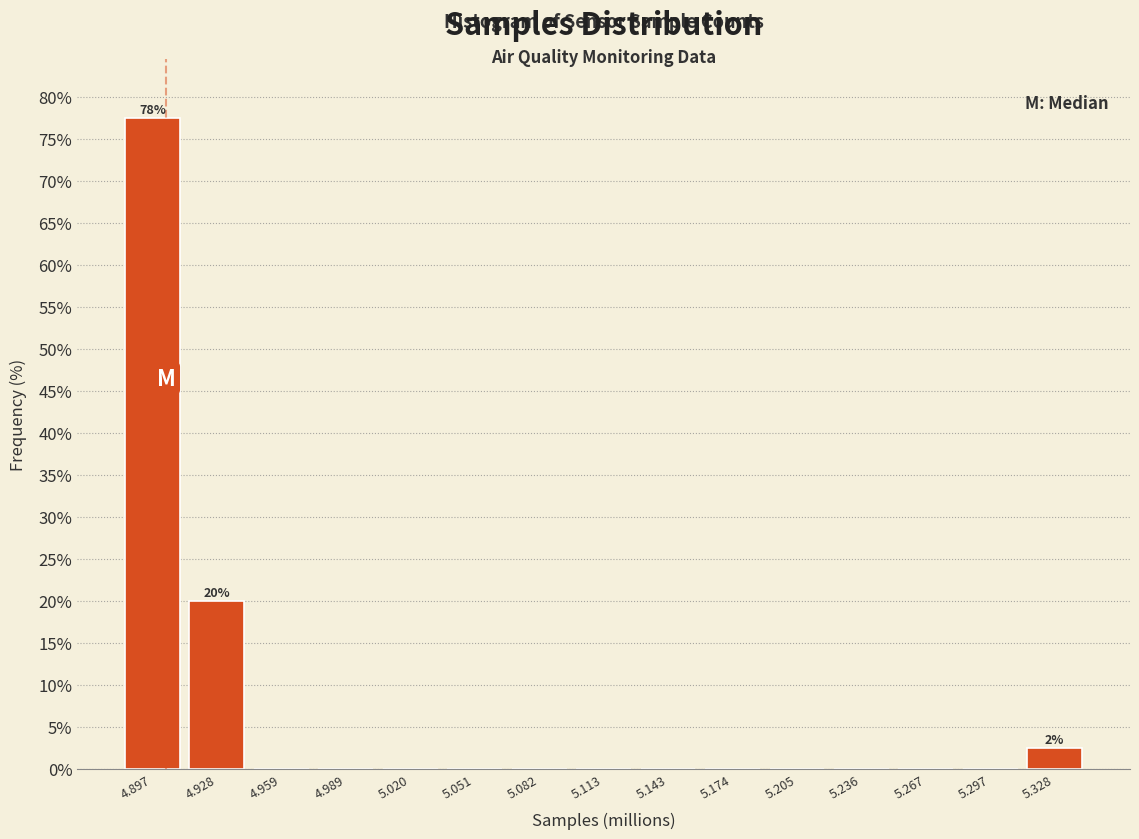

Reading left to right, transcribe all the data shown in this chart.

4.897=77.5	4.928=20.0	4.959=0.0	4.989=0.0	5.020=0.0	5.051=0.0	5.082=0.0	5.113=0.0	5.143=0.0	5.174=0.0	5.205=0.0	5.236=0.0	5.267=0.0	5.297=0.0	5.328=2.5